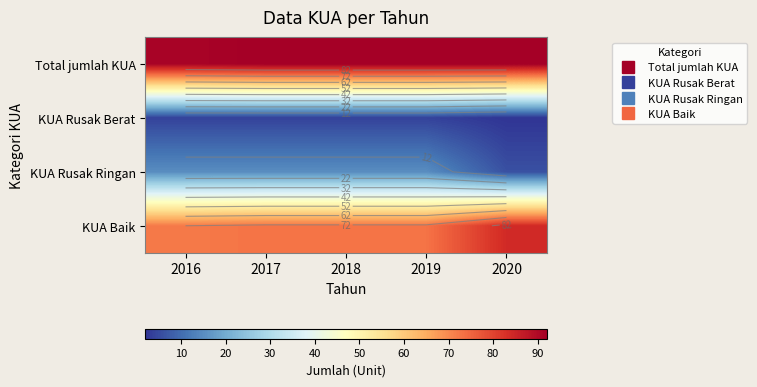

The KUA Baik series shows 128 at 2018. True or false?

False